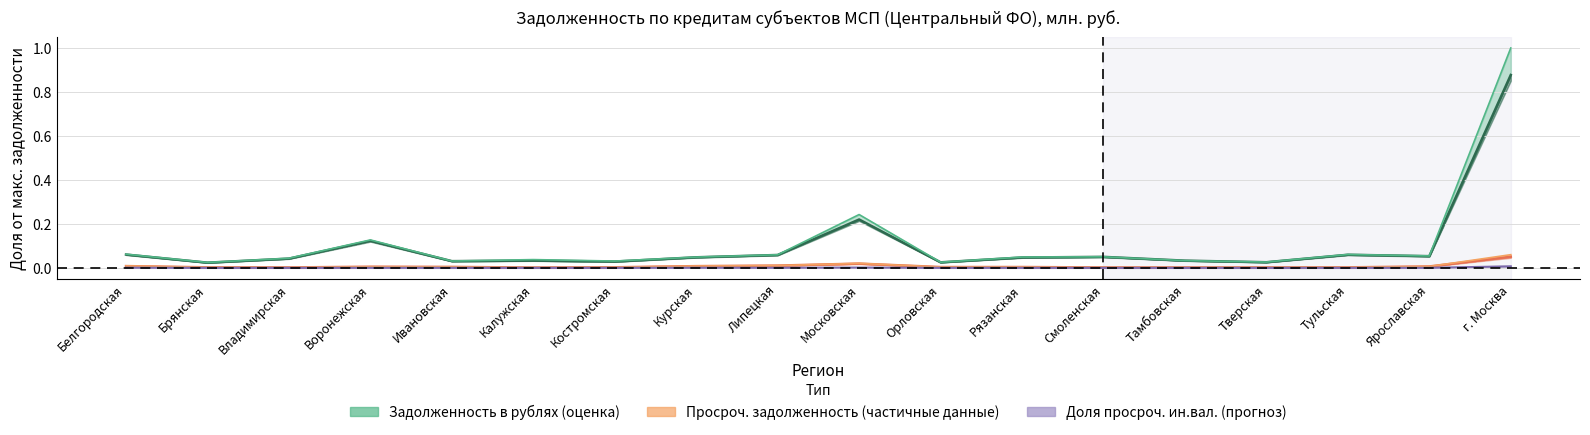

Where is Задолженность в рублях nearest to the value 0?

Брянская